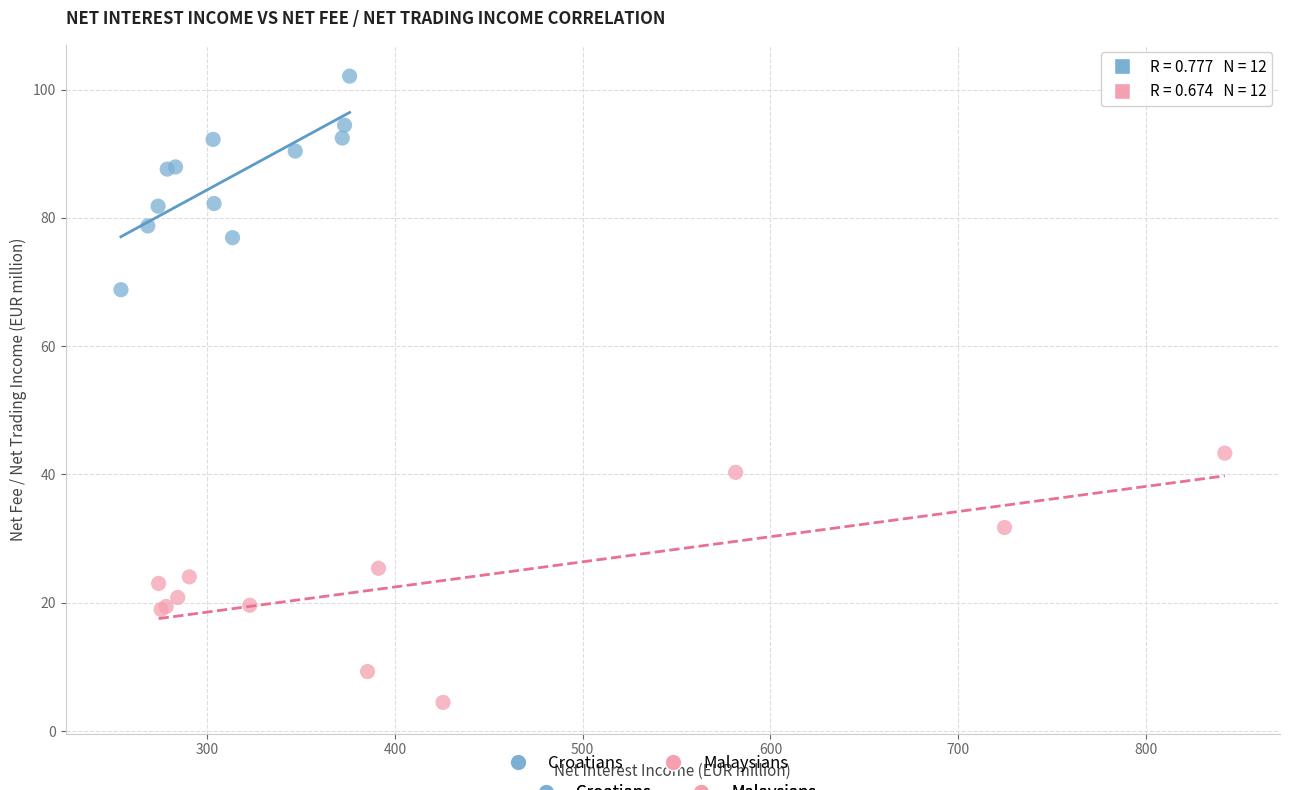

Which series has the largest Y range (max minus min)?

Malaysians